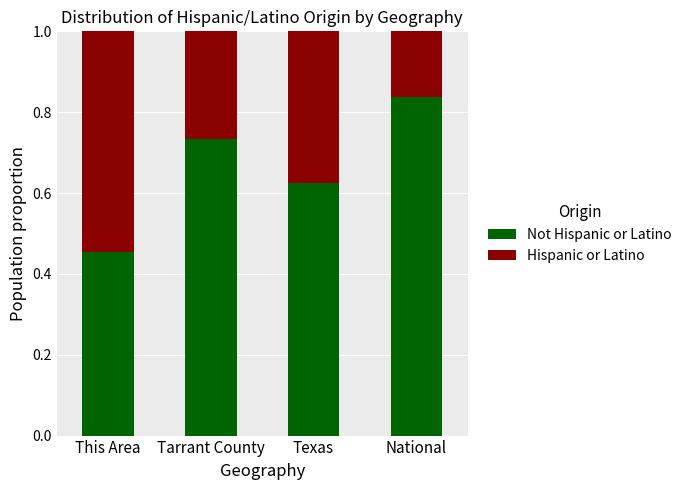

What is the total value across all series at National?

1.0